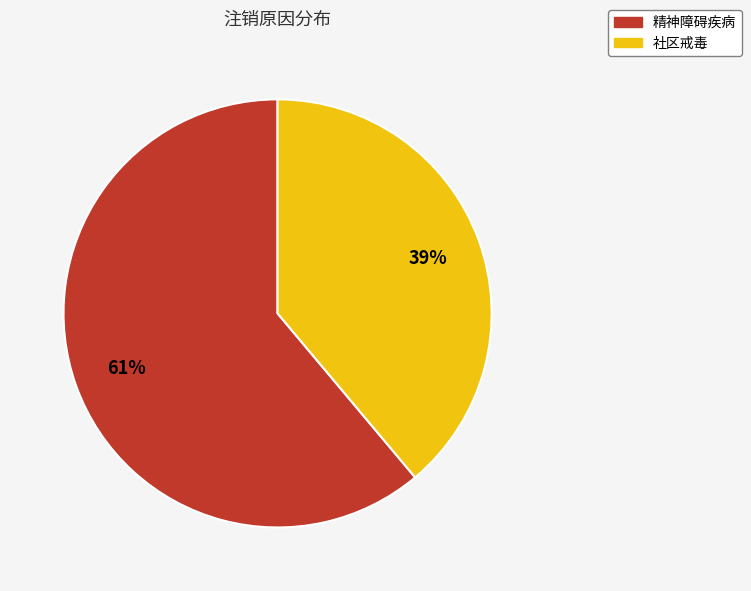

Does 精神障碍疾病 represent more than half of the total?

Yes